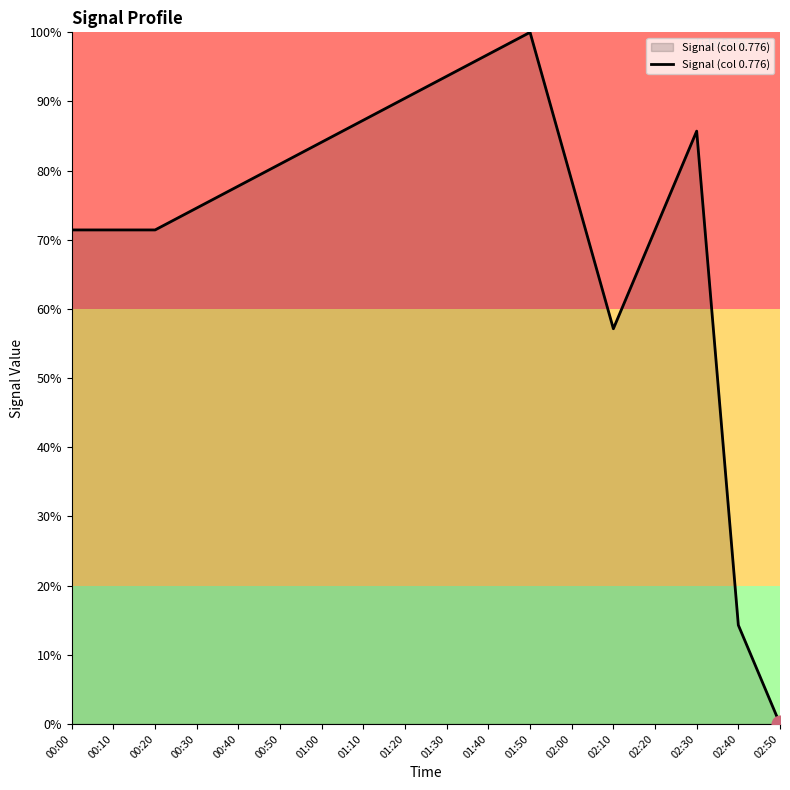

Reading left to right, transcribe all the data shown in this chart.

71.4	71.4	71.4	74.6	77.8	81.0	84.1	87.3	90.5	93.7	96.8	100.0	78.6	57.1	71.4	85.7	14.3	0.0